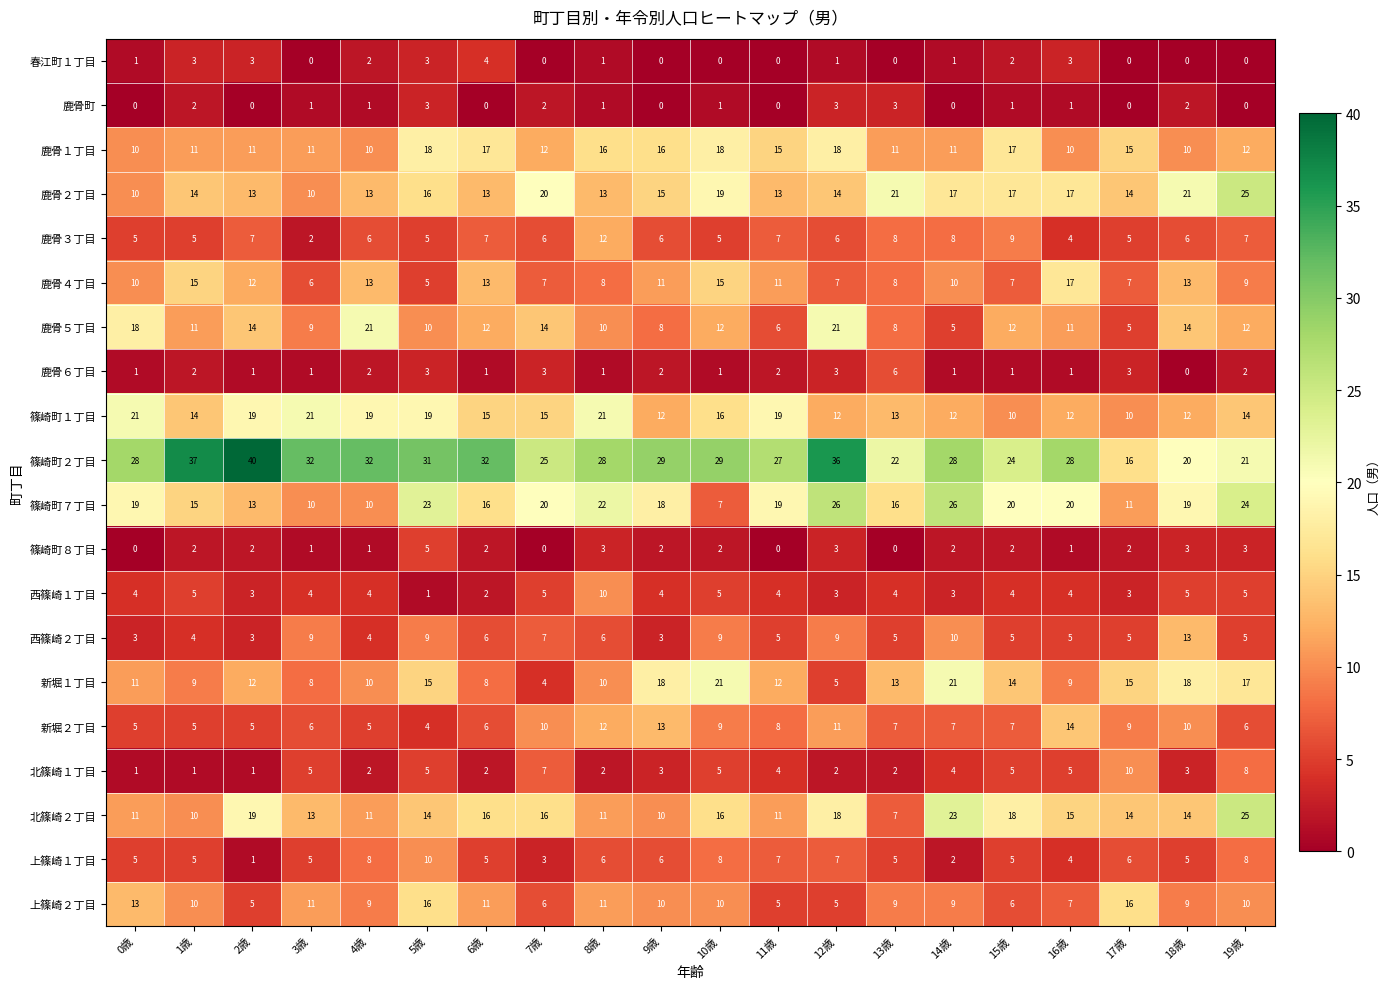

What is the difference between the second highest and minimum values in the 鹿骨町 series?

3